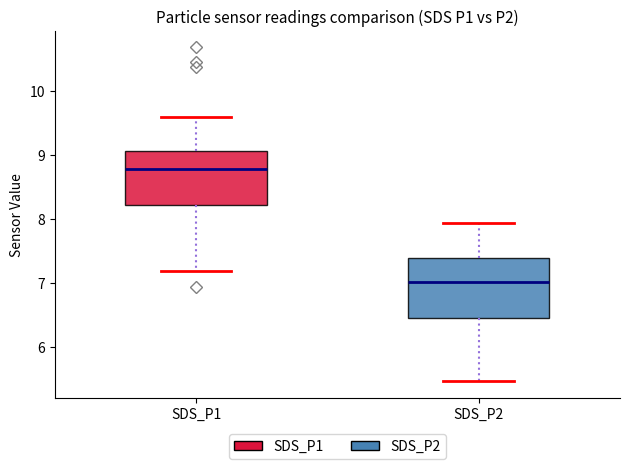

Reading left to right, read every box against the y-axis: the position of its median line, the range the box covers, and the ends of its whiskers. The values are not printed on the chart, so give them approximately, as read against the axis.

SDS_P1: median 8.8, box 8.2 to 9.1, whiskers 7.2 to 9.6
SDS_P2: median 7.0, box 6.5 to 7.4, whiskers 5.5 to 7.9